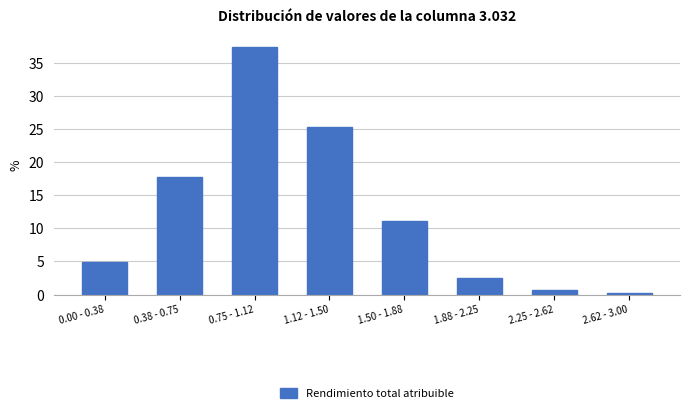

Reading left to right, list all the values displayed in this chart.

5.0	17.8	37.4	25.4	11.1	2.6	0.6	0.2